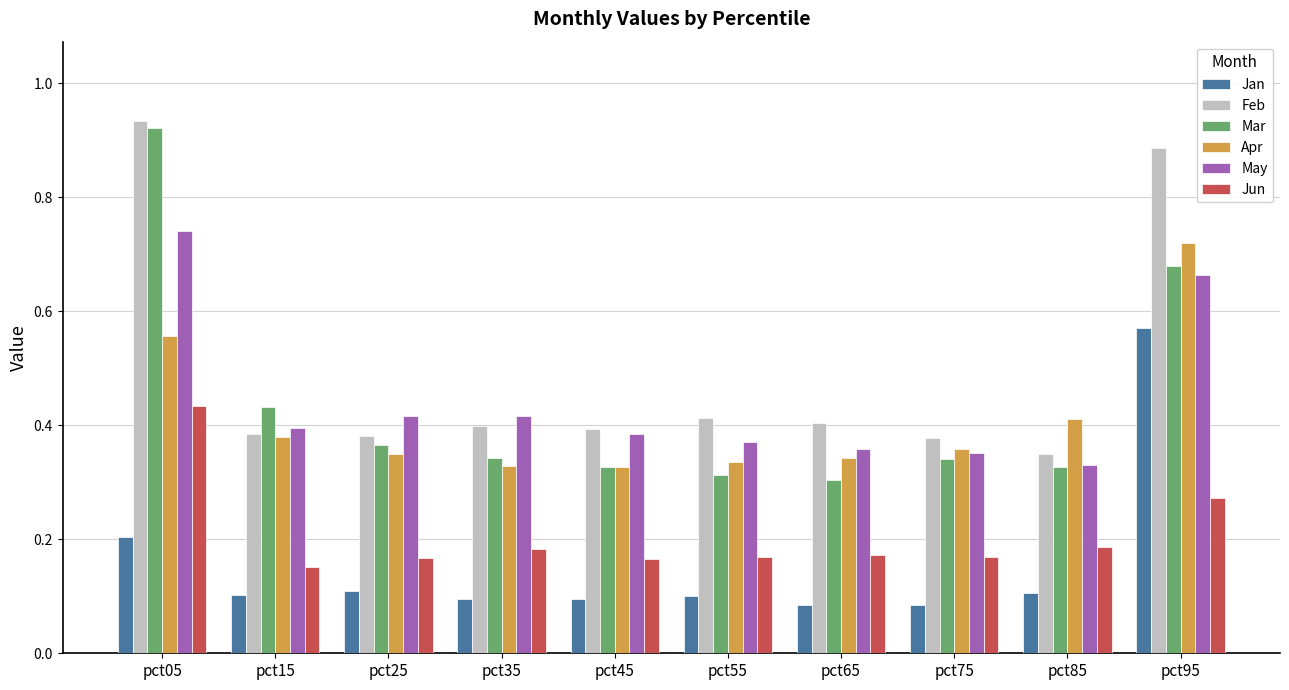

Which series has the widest spread of values?

Mar